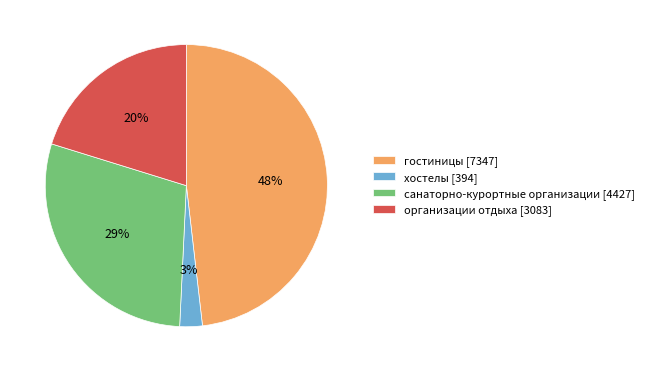

Does any single category account for the majority?

No